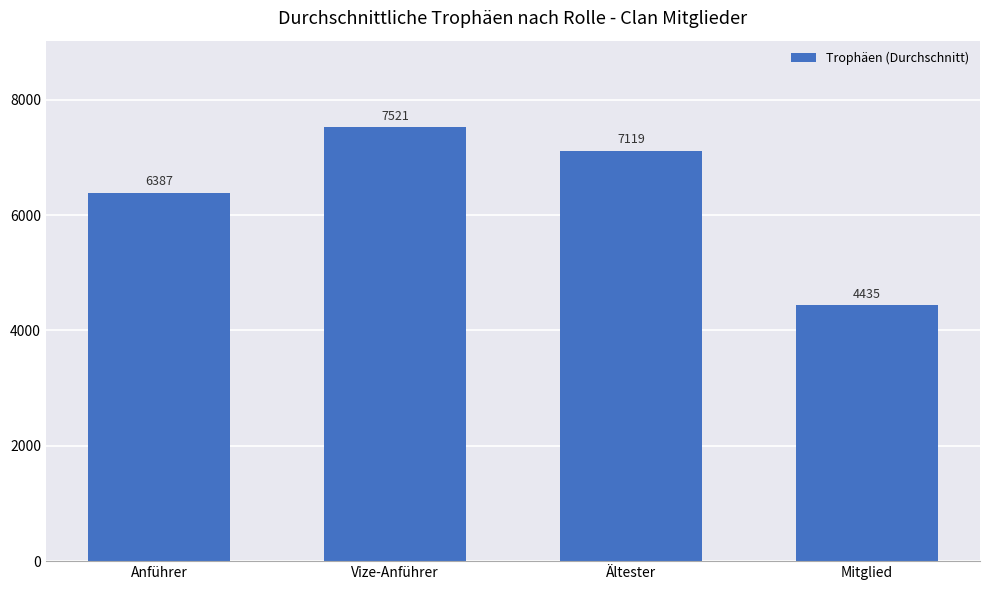

Rank the categories by value from highest to lowest.

Vize-Anführer, Ältester, Anführer, Mitglied